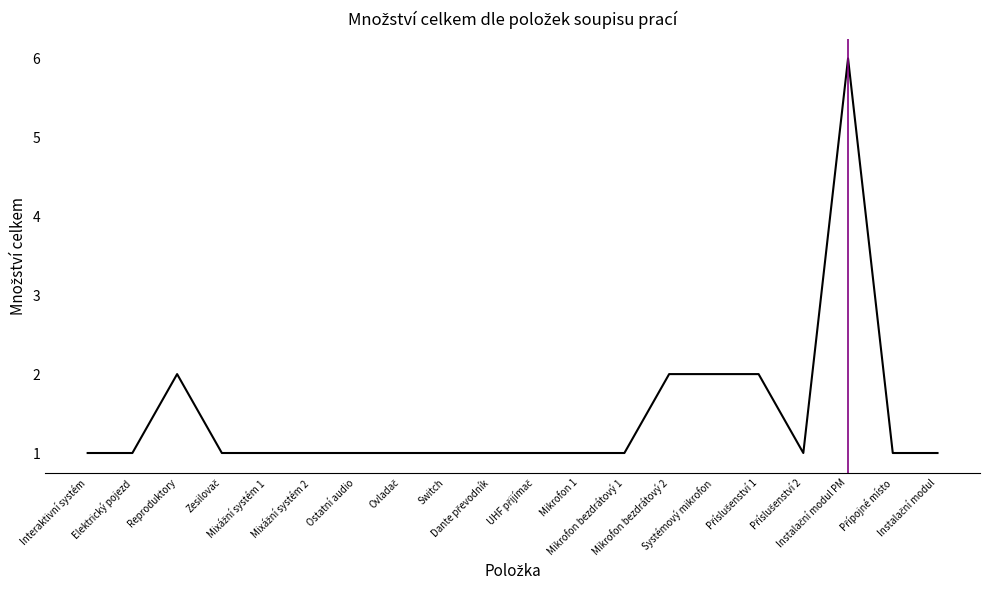

What is the greatest value displayed?

6